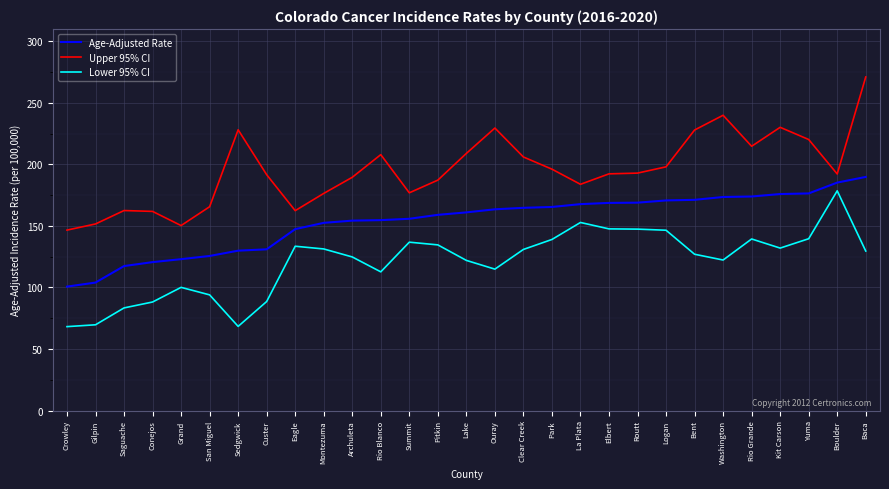

What are all the series names shown in the legend?

Age-Adjusted Rate, Upper 95% CI, Lower 95% CI